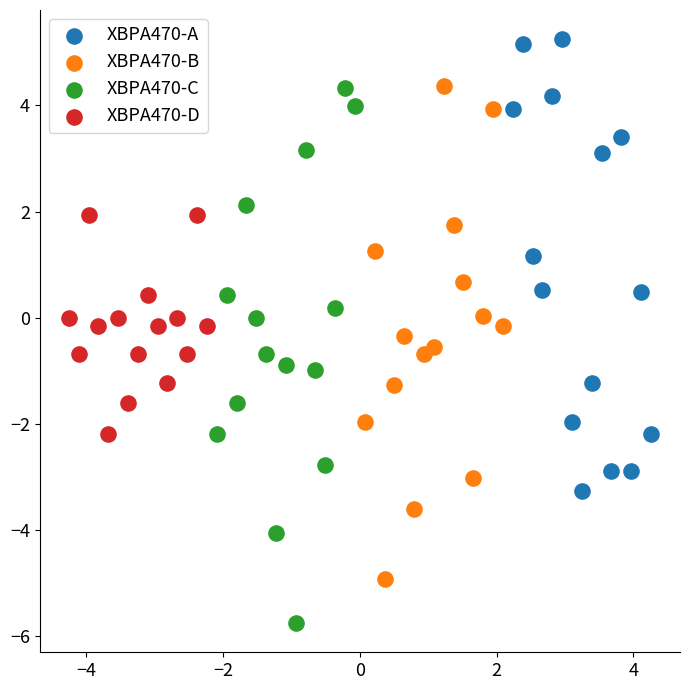

Which series reaches the maximum Y coordinate?

XBPA470-A